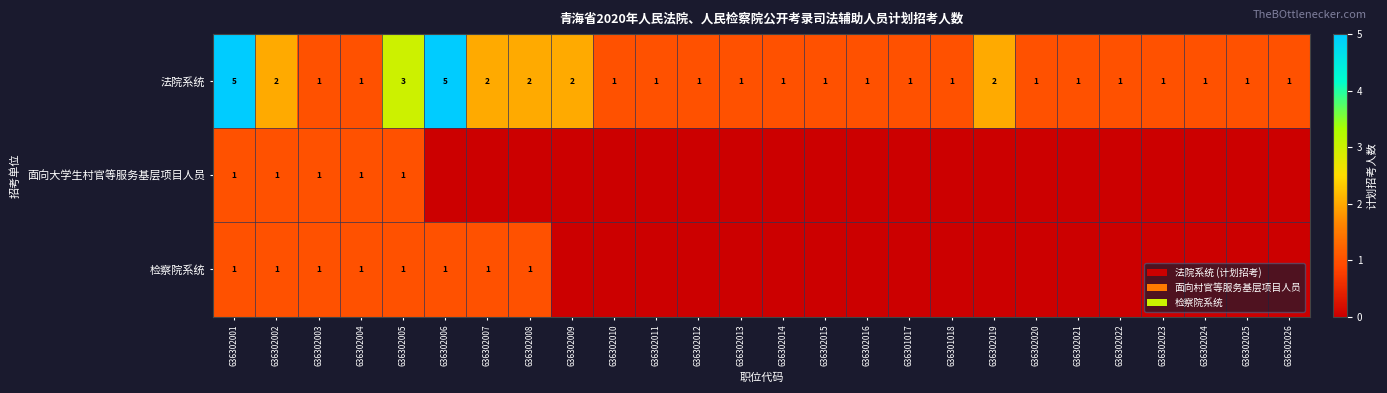

What is the sum of the 法院系统 values at 636302025 and 636302001?

6